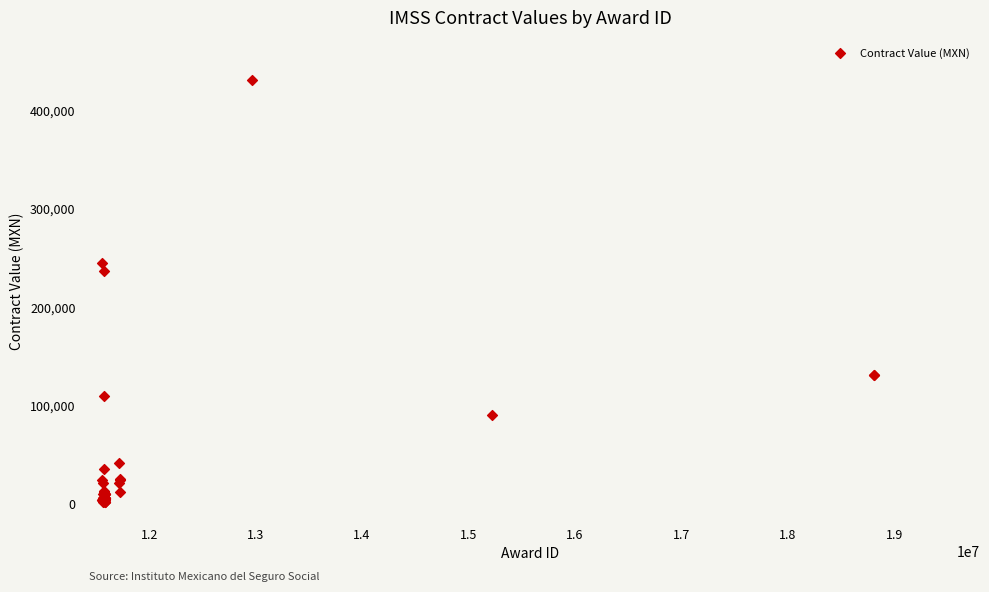

What Y value in the scatter plot is closest to 216131?

237104.0